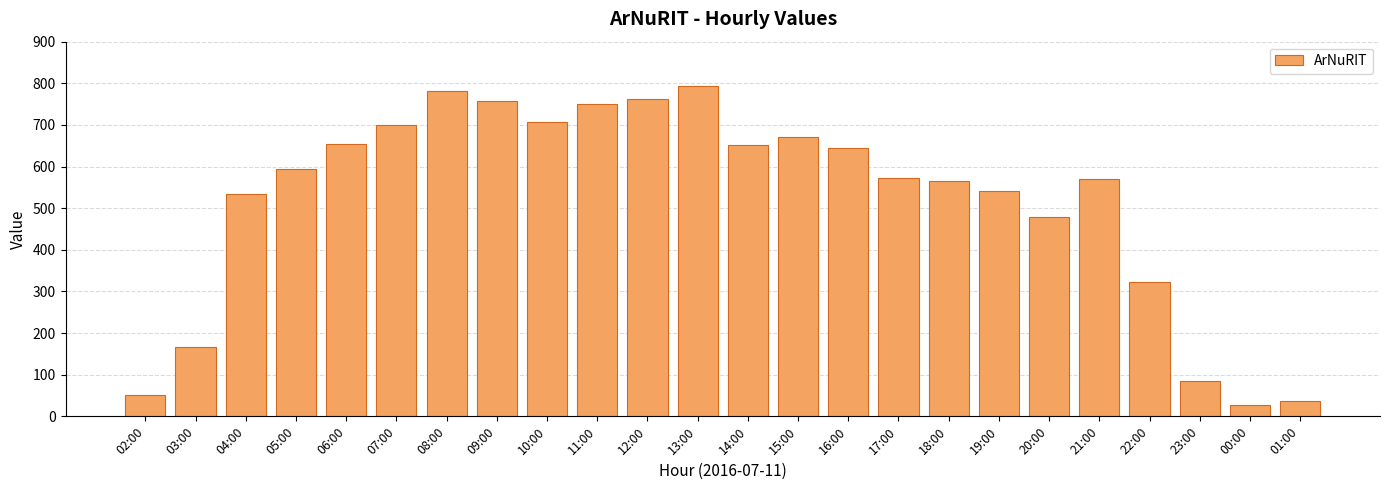

What value does the data have at 10:00, to the nearest 100?

700